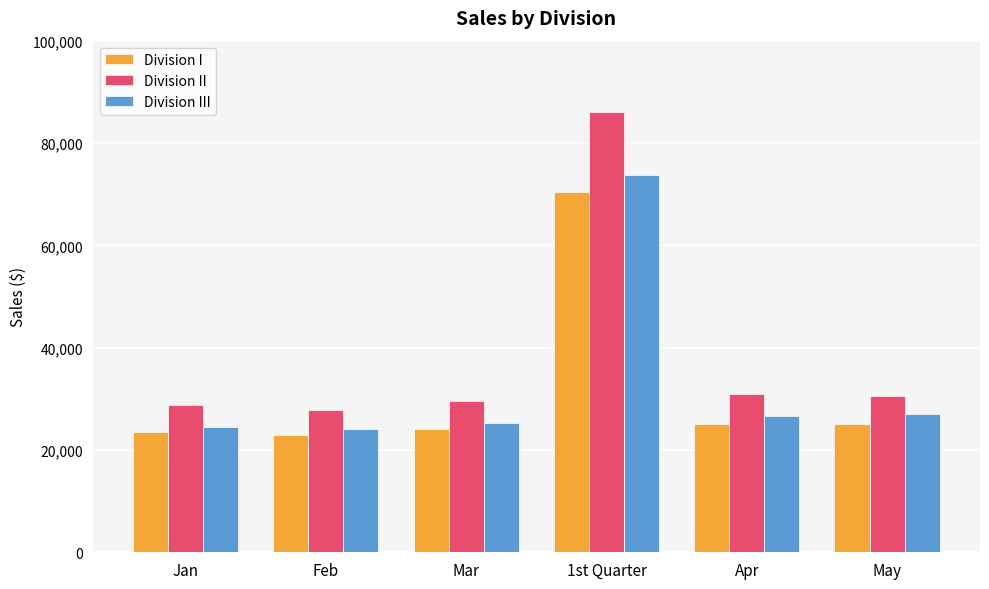

What is the label of the 6th bar from the right?

Jan